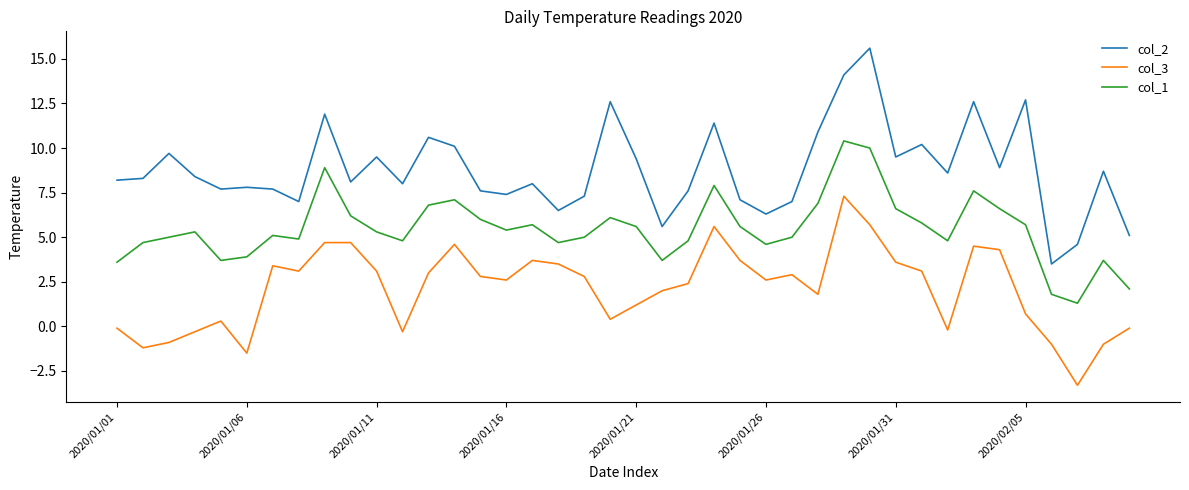

True or false: col_2 and col_3 intersect in this chart.

False